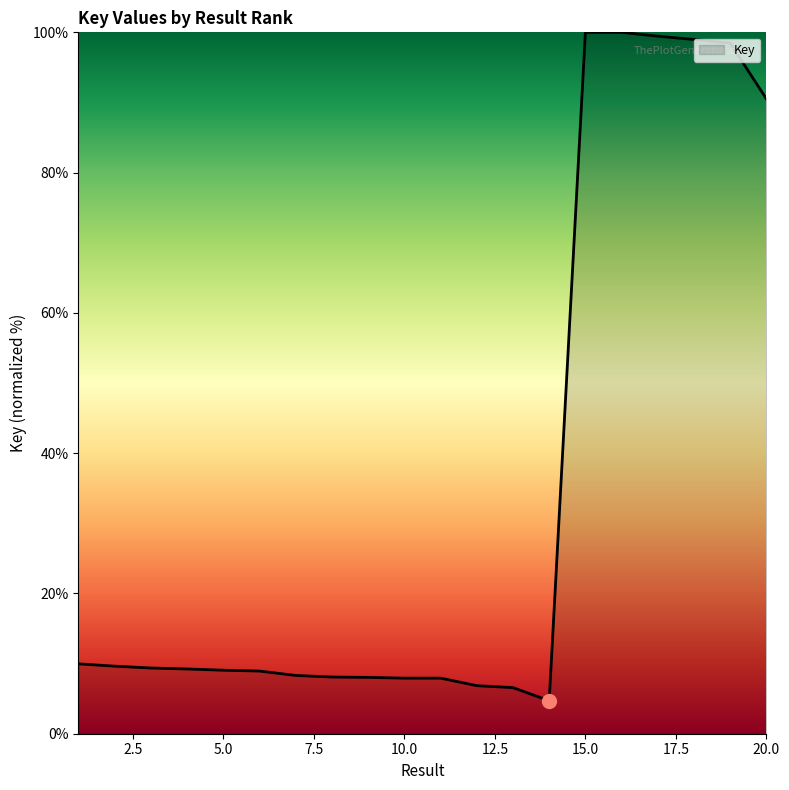

What is the smallest value displayed?

4.7